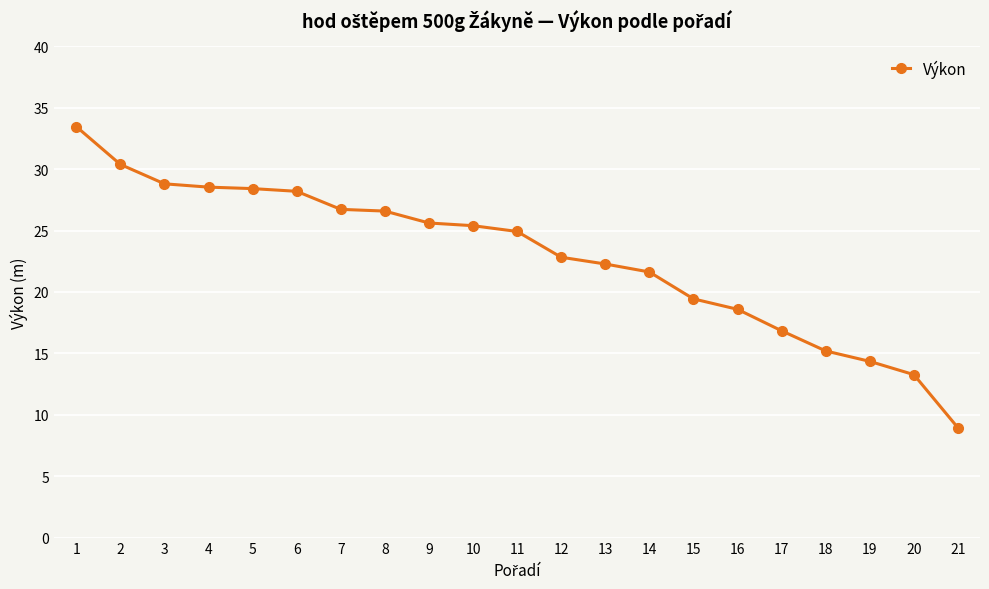

What is the minimum value shown in the chart?

8.9